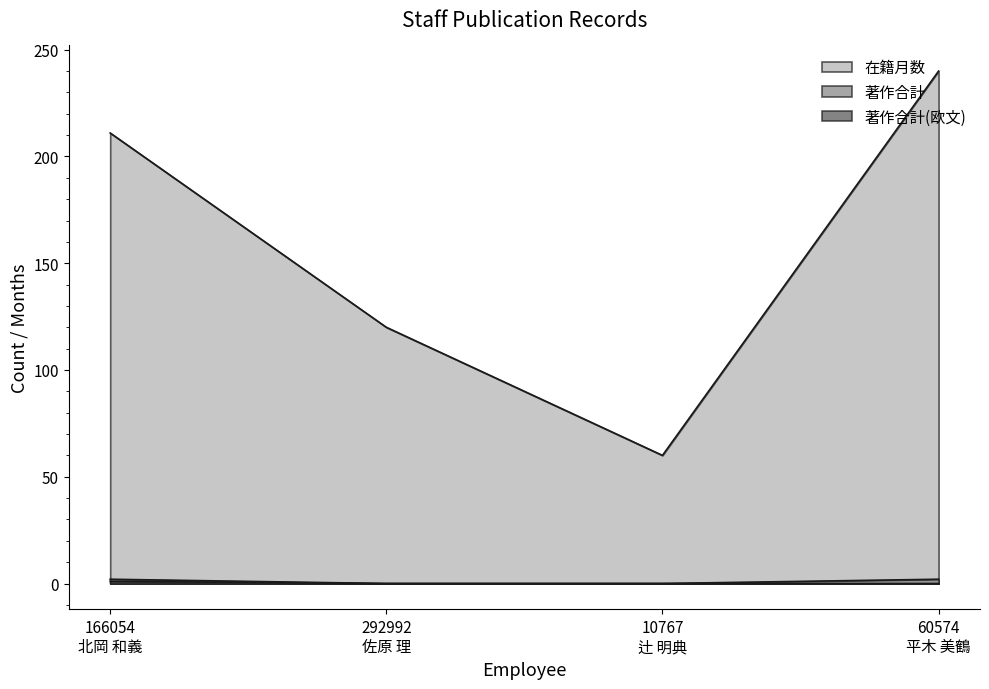

Which series has the largest range (max minus min)?

在籍月数